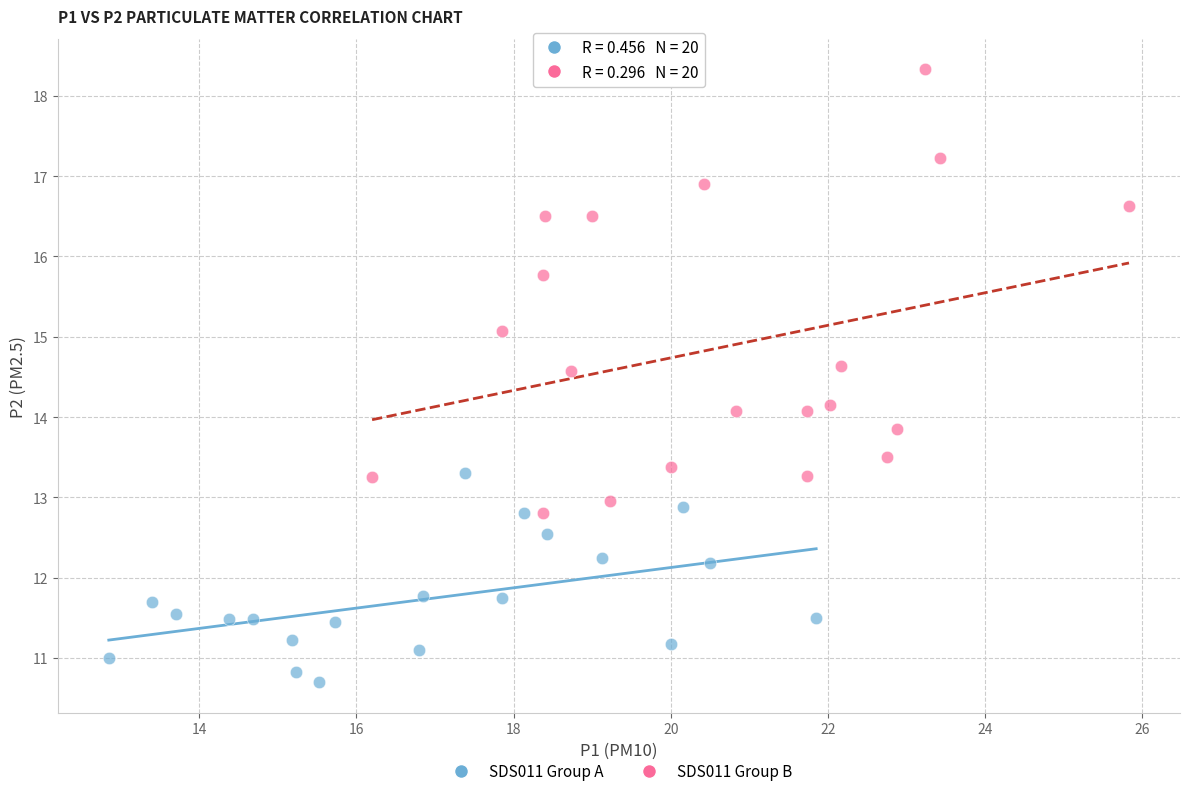

Which series contains the lowest Y value?

SDS011 Group A